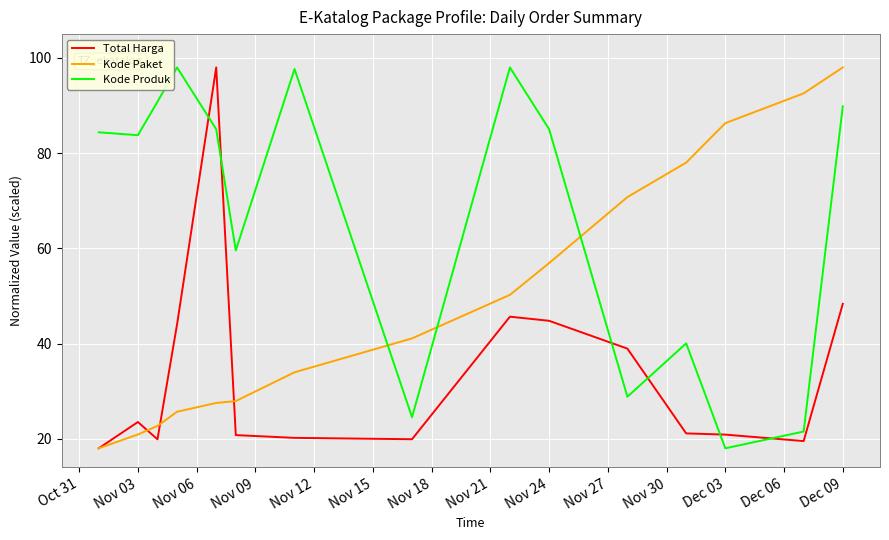

Which series has the largest total across all categories?

Kode Produk